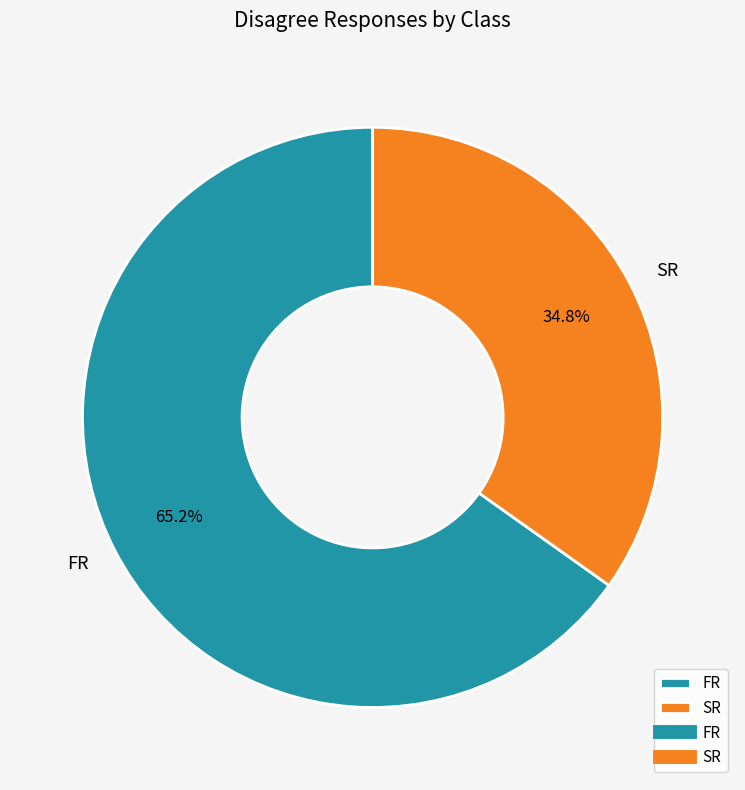

Between FR and SR, which is larger?

FR